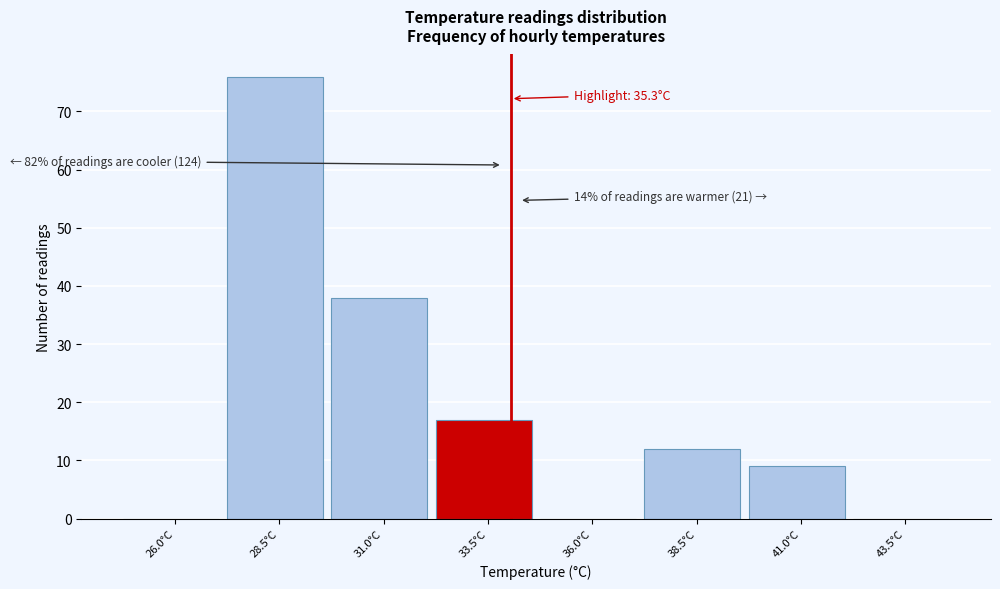

Reading right to left, transcribe all the data shown in this chart.

43.5°C=0	41.0°C=9	38.5°C=12	36.0°C=0	33.5°C=17	31.0°C=38	28.5°C=76	26.0°C=0